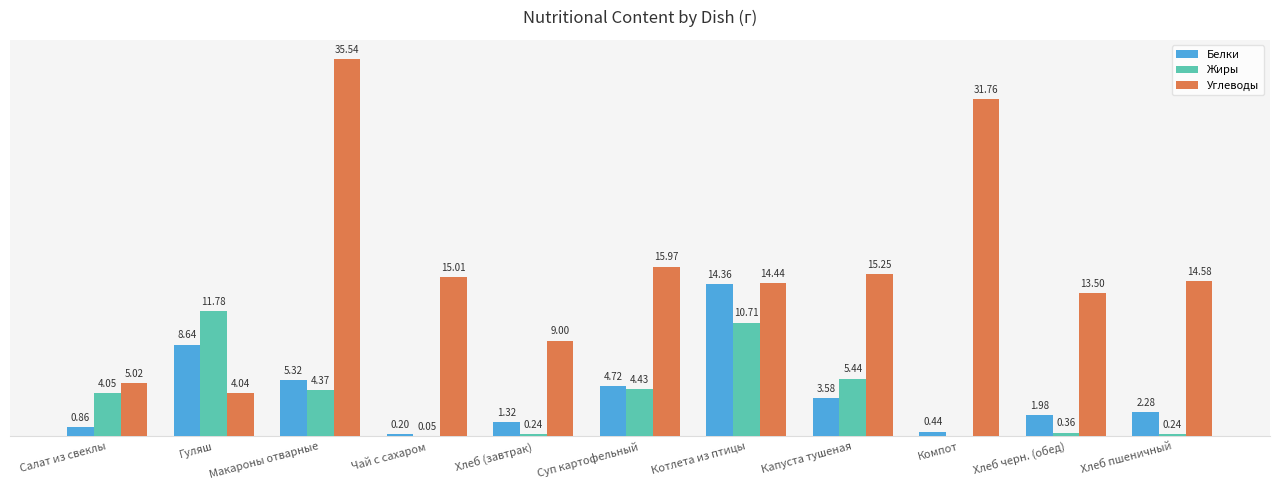

At which category does the chart reach its peak across all series?

Макароны отварные